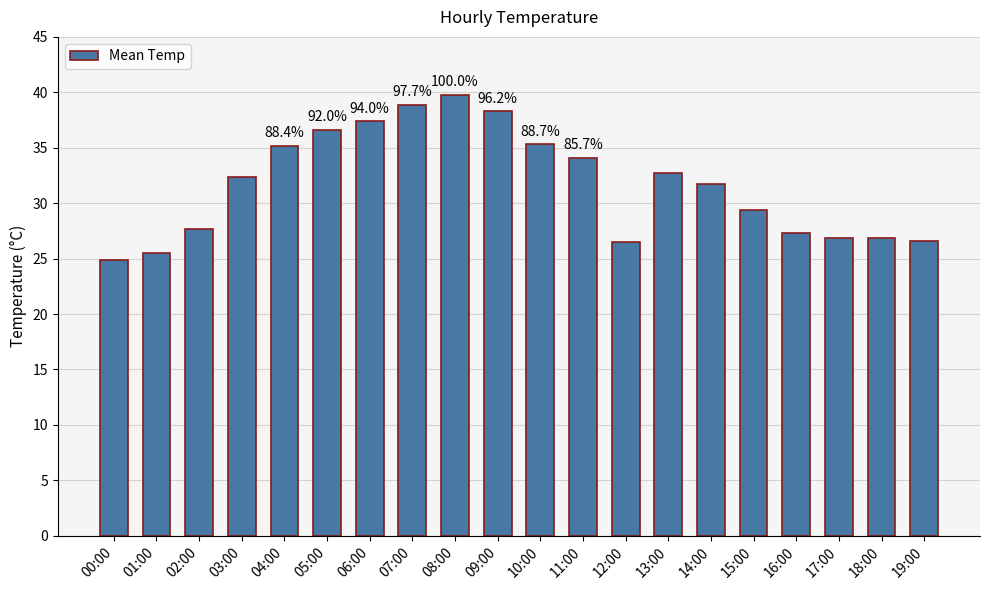

What is the ratio of the value at 04:00 to the value at 10:00?

1.0